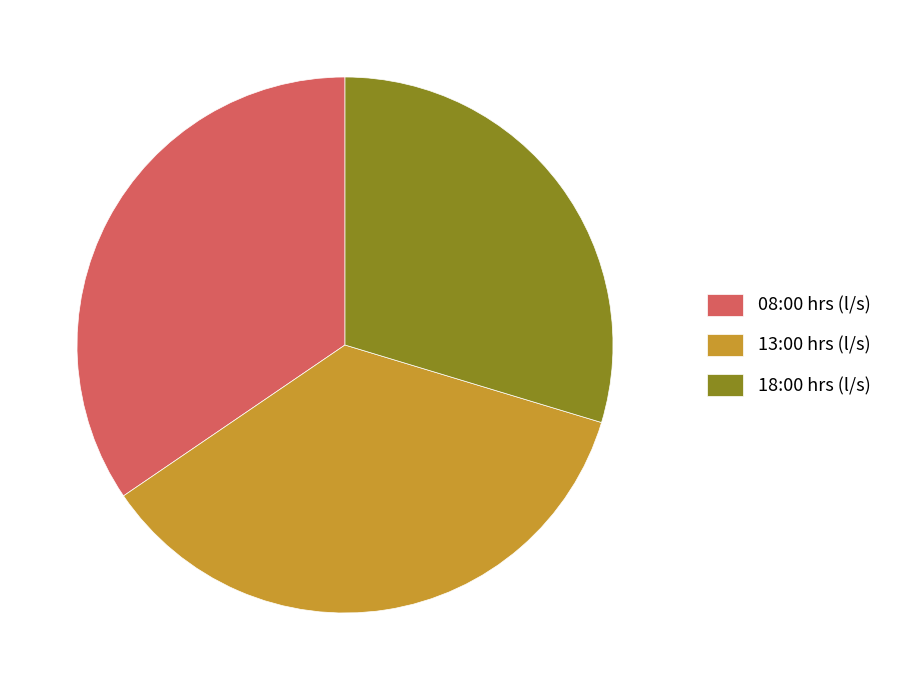

Which category has the smallest portion of the pie?

18:00 hrs (l/s)